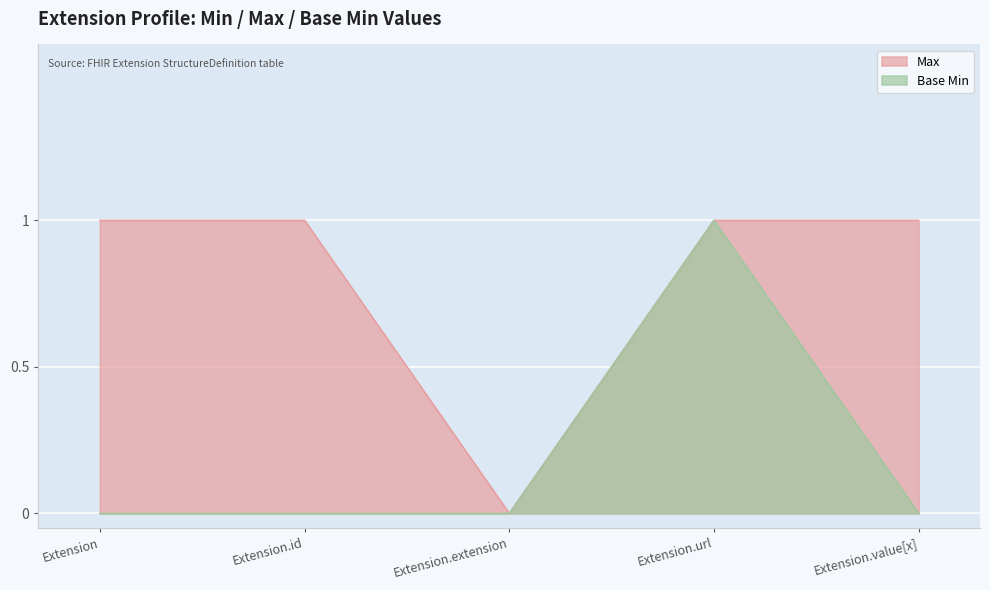

In Base Min, how many points are higher than both neighbors (excluding endpoints)?

1